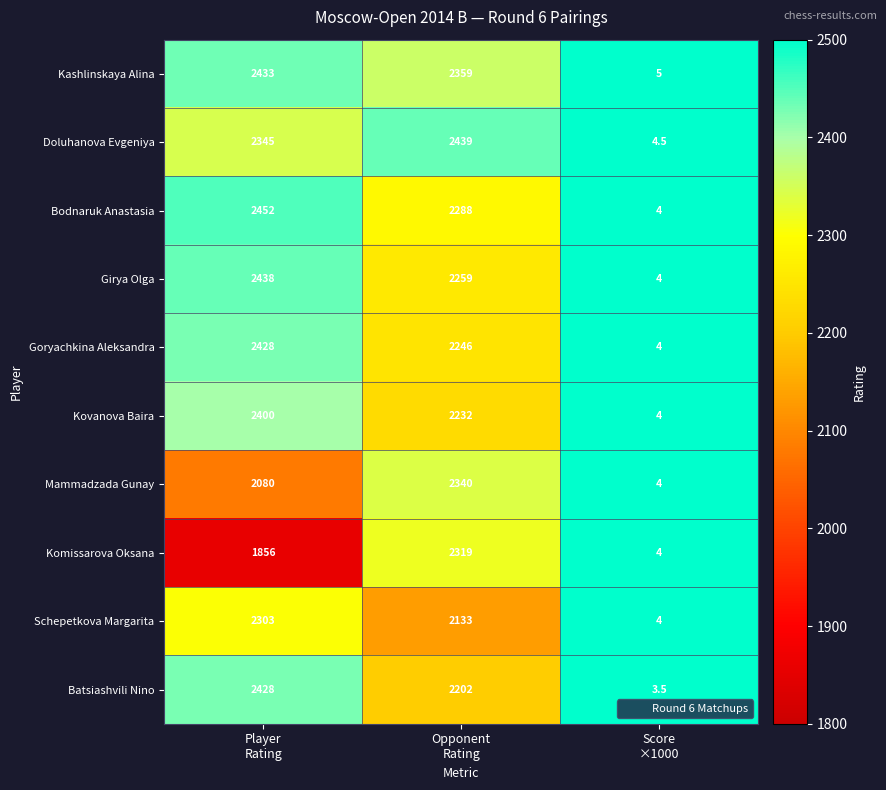

Reading right to left, list all the values displayed in this chart.

Kashlinskaya Alina: 5.0	2359.0	2433.0
Doluhanova Evgeniya: 4.5	2439.0	2345.0
Bodnaruk Anastasia: 4.0	2288.0	2452.0
Girya Olga: 4.0	2259.0	2438.0
Goryachkina Aleksandra: 4.0	2246.0	2428.0
Kovanova Baira: 4.0	2232.0	2400.0
Mammadzada Gunay: 4.0	2340.0	2080.0
Komissarova Oksana: 4.0	2319.0	1856.0
Schepetkova Margarita: 4.0	2133.0	2303.0
Batsiashvili Nino: 3.5	2202.0	2428.0